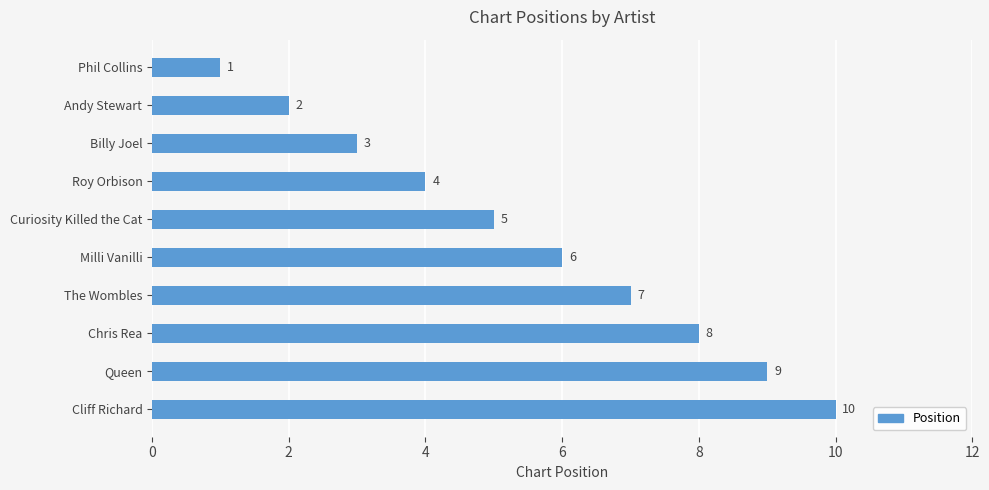

List the labels in order of value, largest first.

Cliff Richard, Queen, Chris Rea, The Wombles, Milli Vanilli, Curiosity Killed the Cat, Roy Orbison, Billy Joel, Andy Stewart, Phil Collins